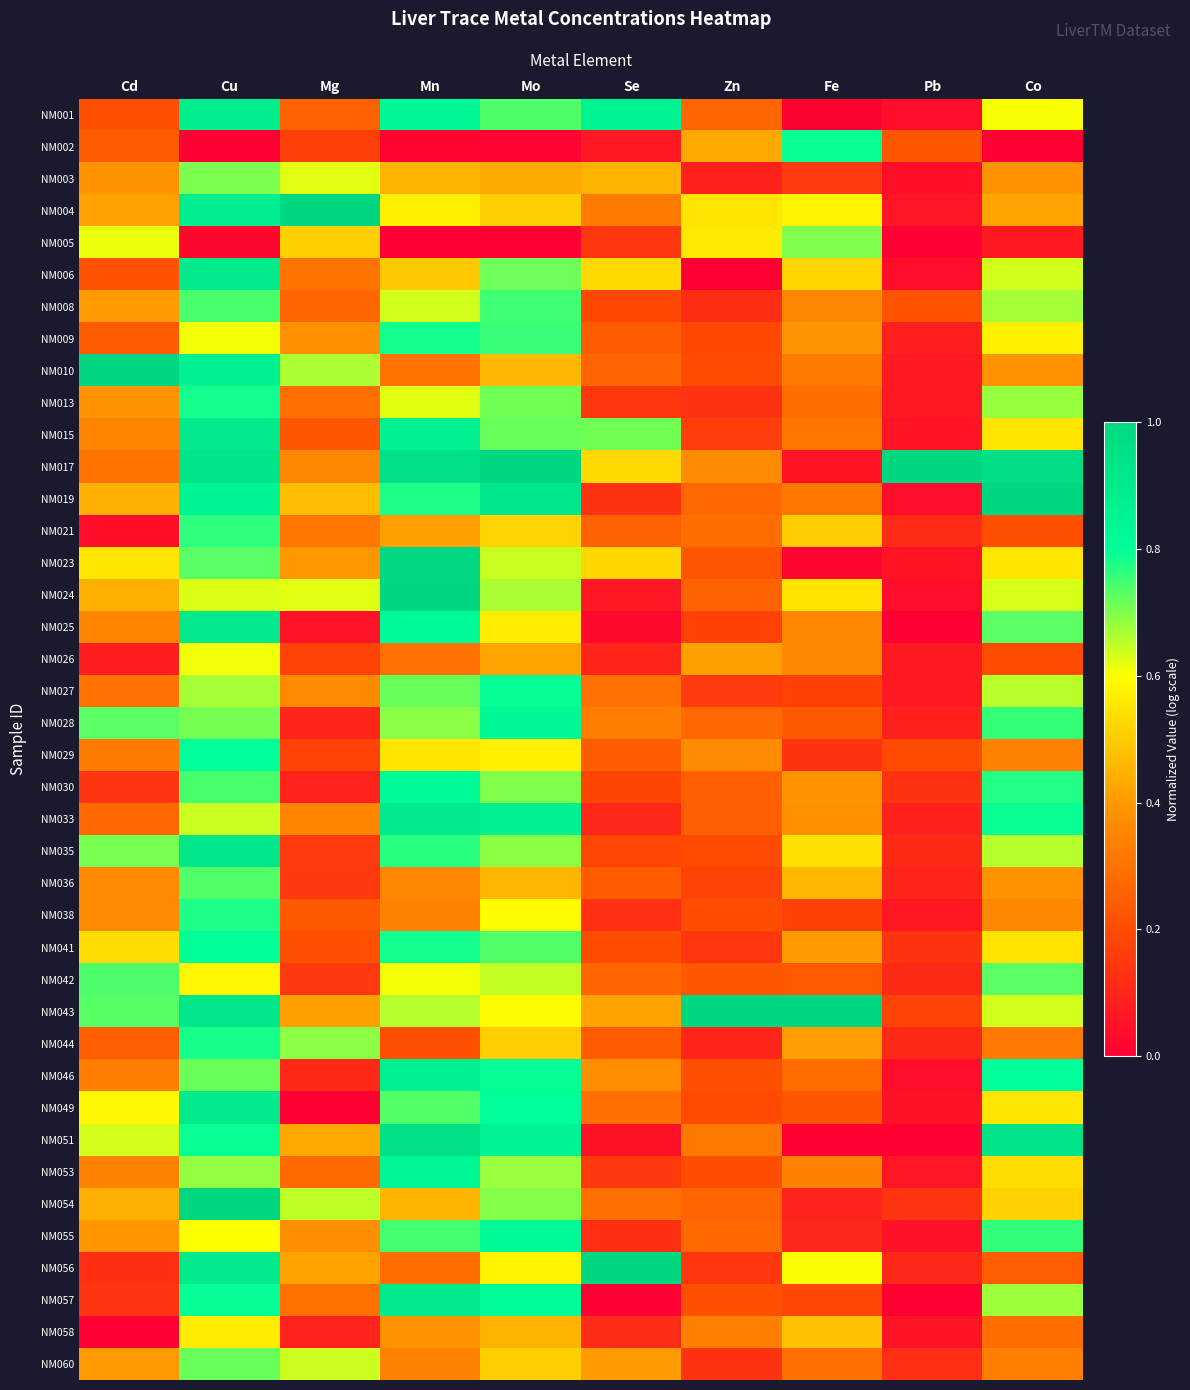

List the series in order of their peak value, lowest first.

NM058, NM026, NM005, NM003, NM060, NM036, NM042, NM008, NM021, NM038, NM044, NM009, NM013, NM002, NM027, NM041, NM029, NM055, NM030, NM028, NM053, NM046, NM001, NM033, NM049, NM057, NM006, NM025, NM015, NM035, NM051, NM023, NM004, NM010, NM017, NM019, NM024, NM043, NM054, NM056